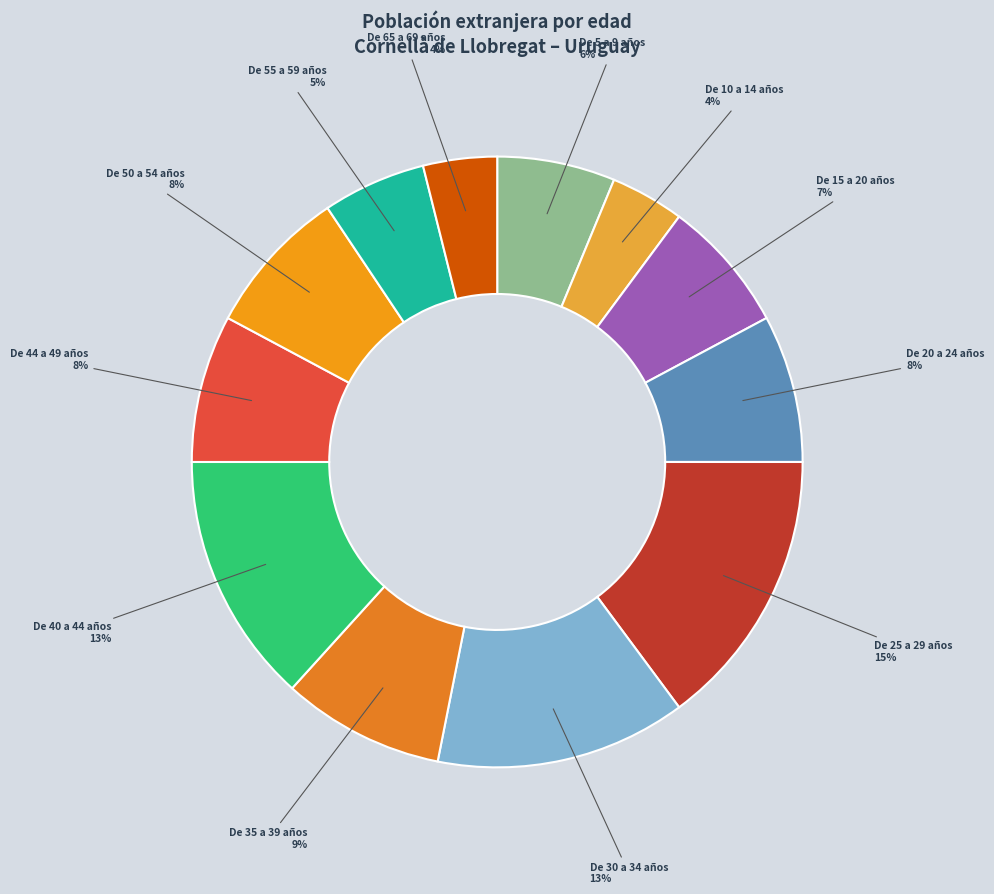

Approximately how many times larger is the value at De 50 a 54 años compared to De 30 a 34 años?

0.6